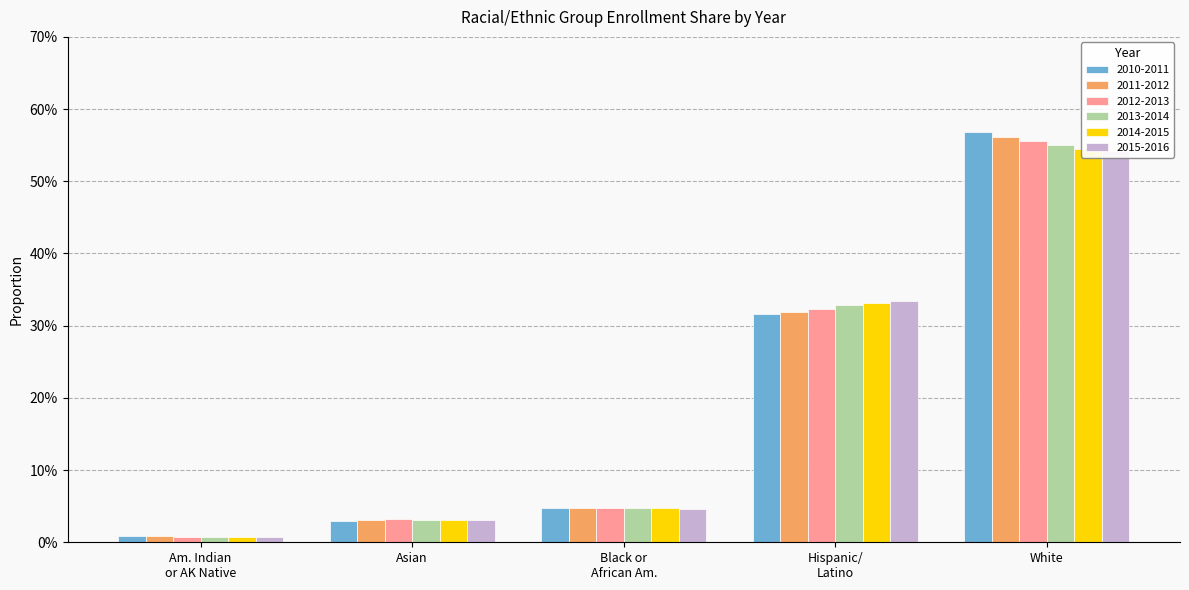

List the labels in order of 2015-2016 value, largest first.

White, Hispanic/ Latino, Black or African Am., Asian, Am. Indian or AK Native